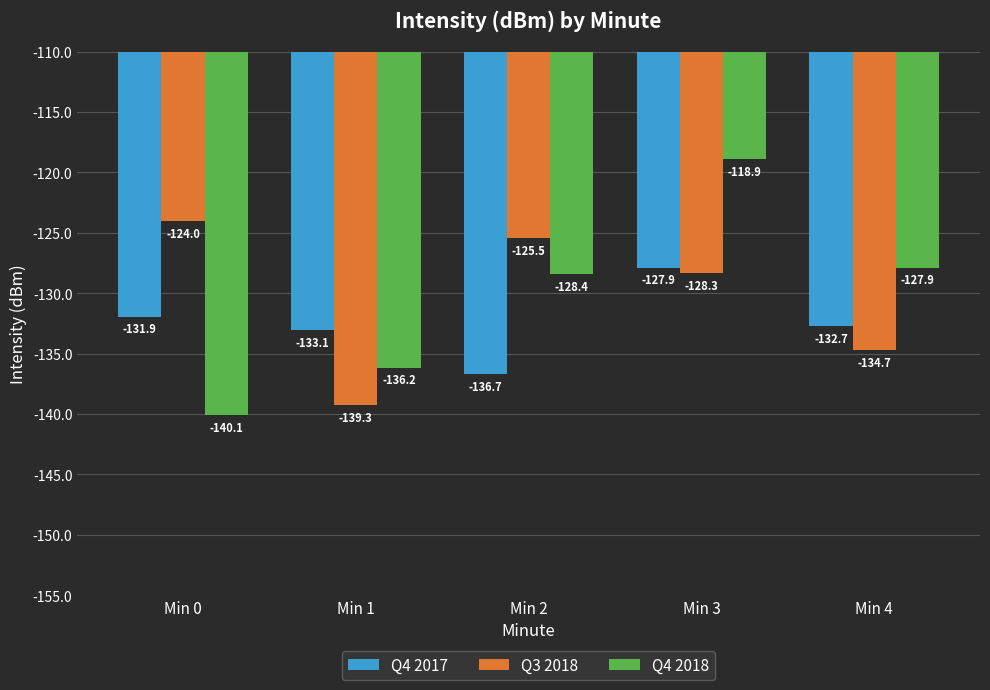

Rank the series at Min 2 from highest to lowest value.

Q3 2018, Q4 2018, Q4 2017